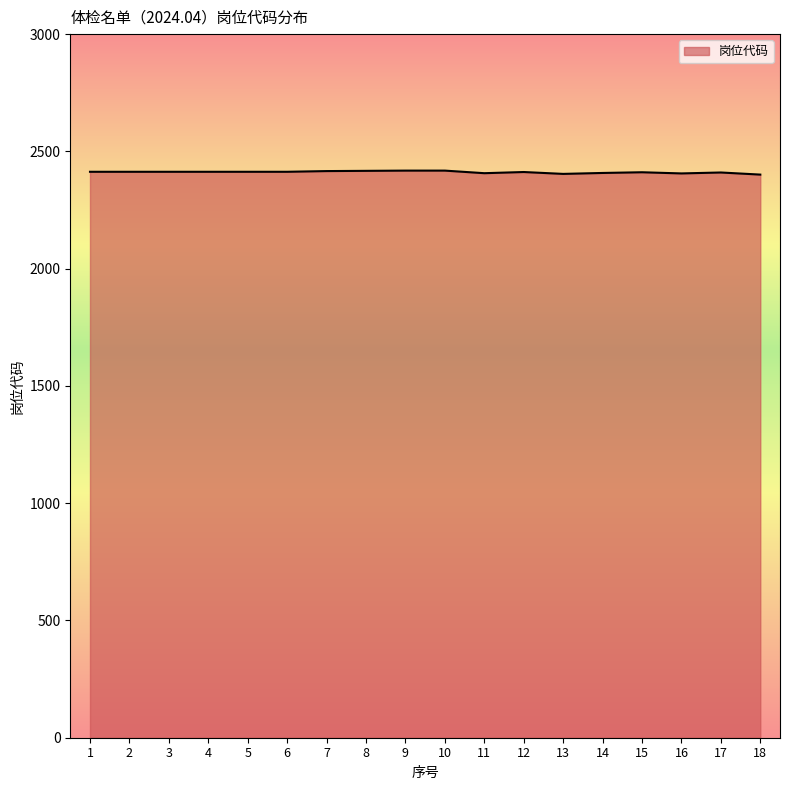

Approximately how many times larger is the value at 4 compared to 13?

1.0